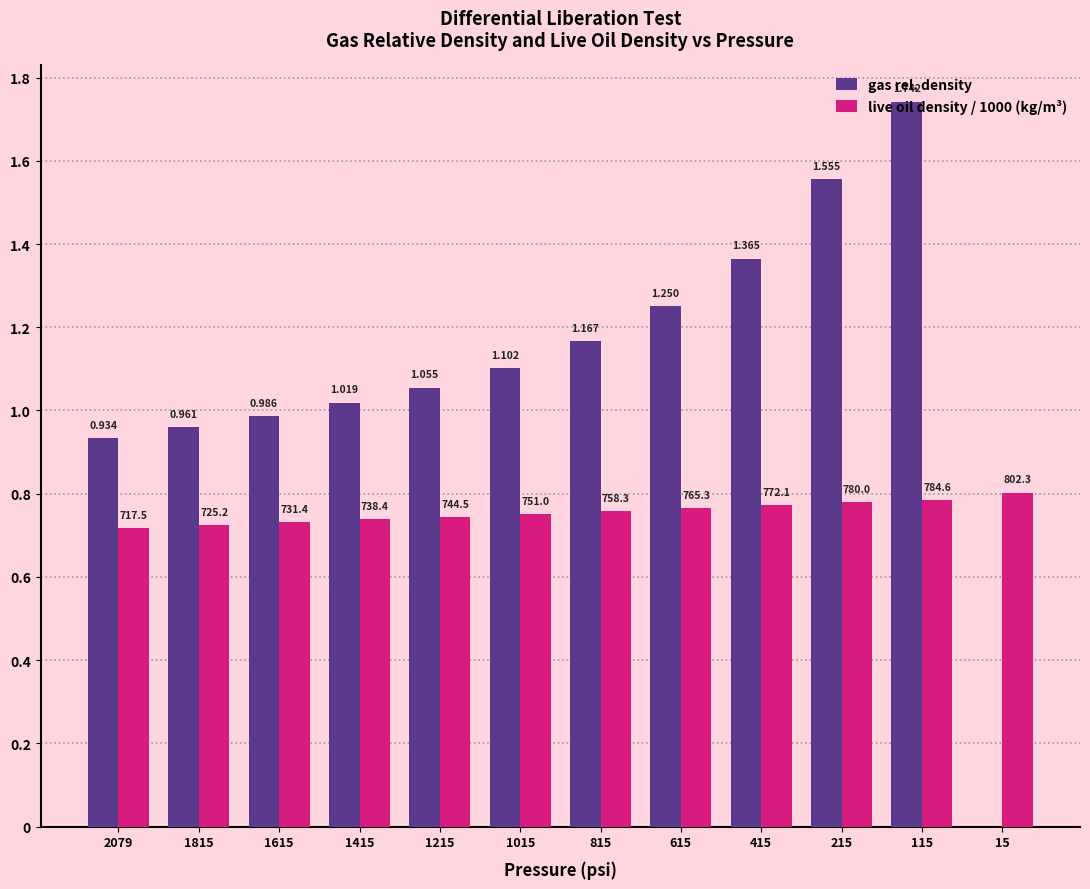

What is the value of the live oil density / 1000 (kg/m³) bar at the 3rd from the left?

0.7